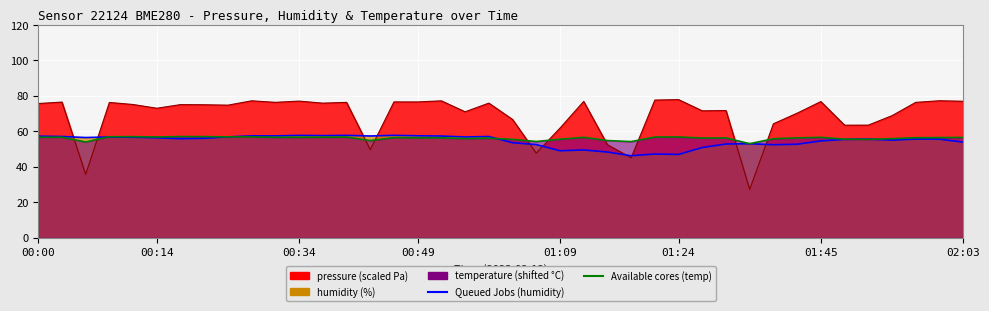

What is the value of the Available (temp shifted) point at the 25th from the left?

54.9